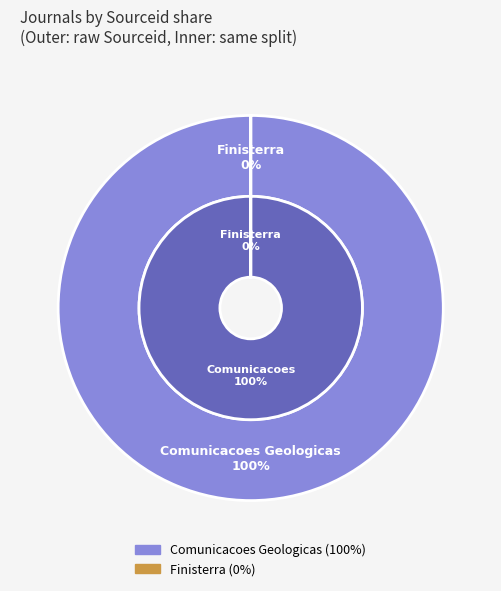

Count the number of slices in the pie.

2